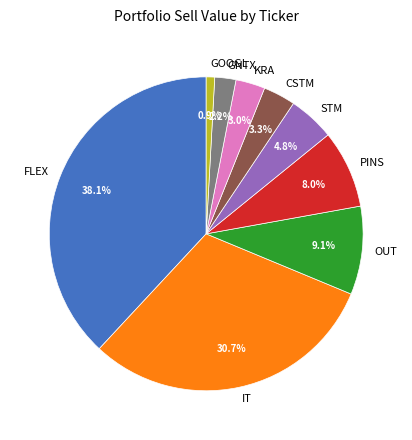

Is it true that PINS is 3% of the pie?

False